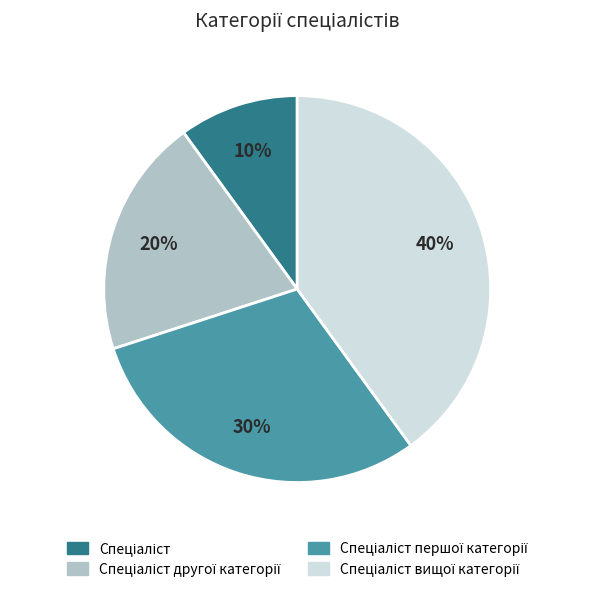

Is there a majority slice in this chart?

No